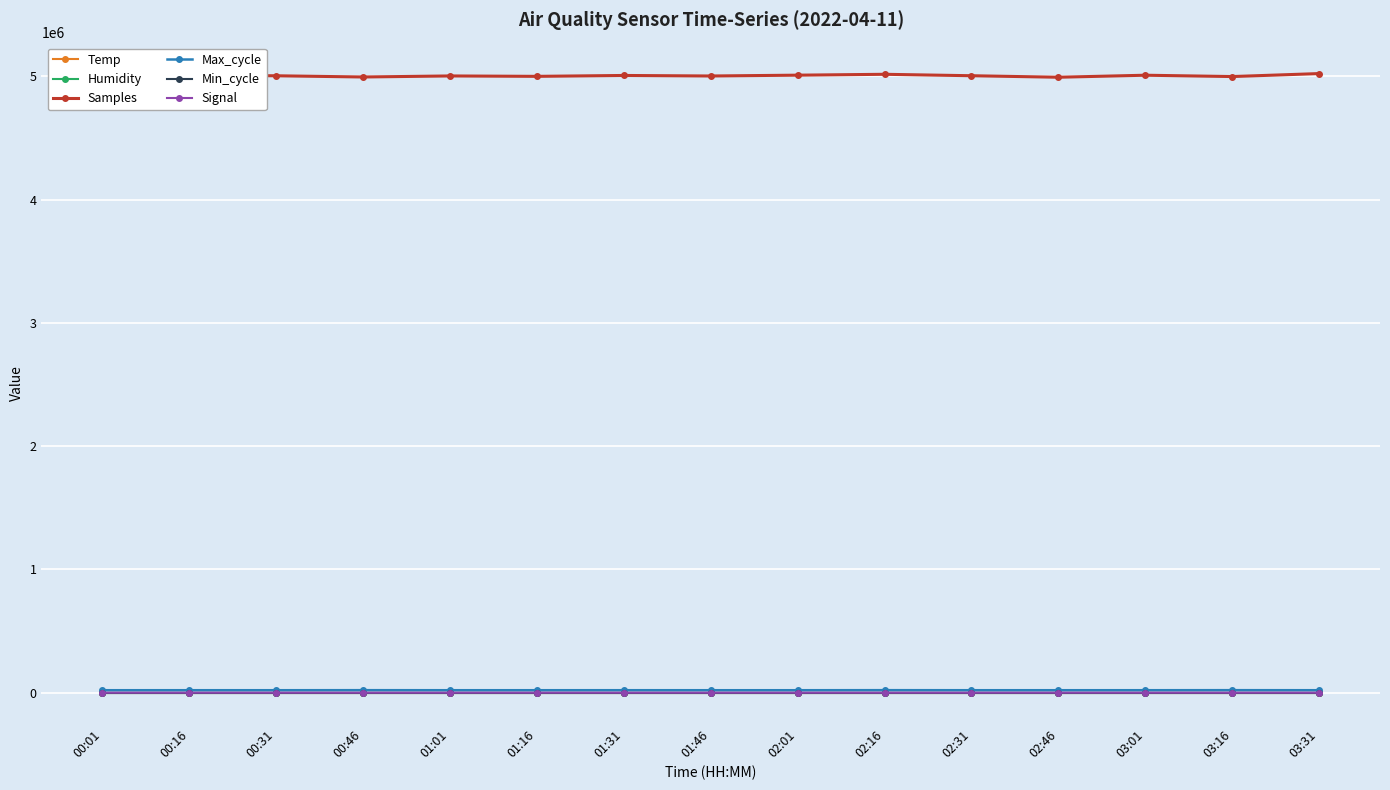

What is the label of the 6th point from the left?

01:16